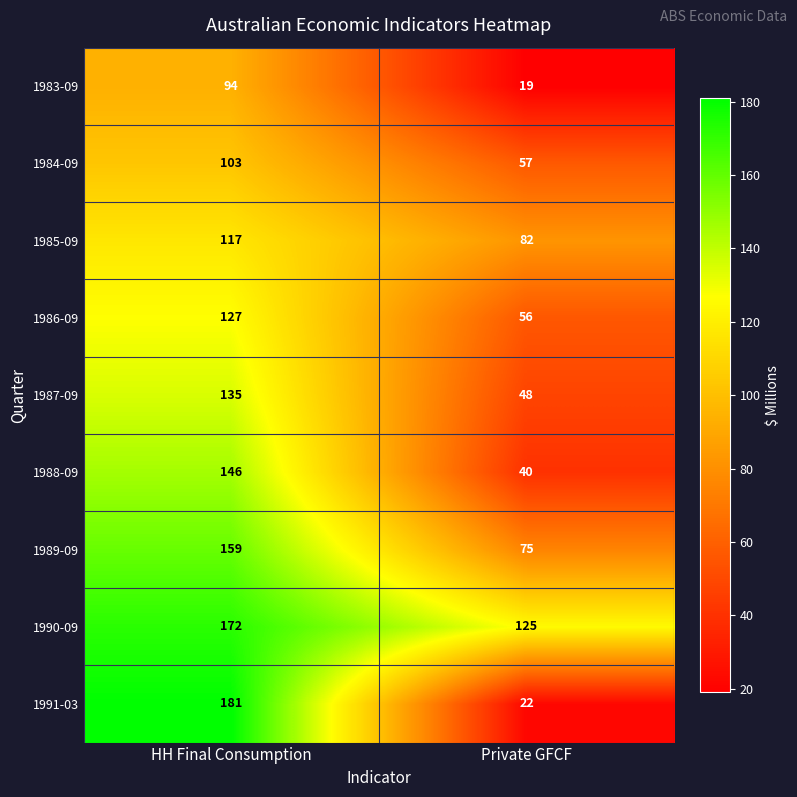

What is the difference between the maximum and minimum values in the 1983-09 series?

75